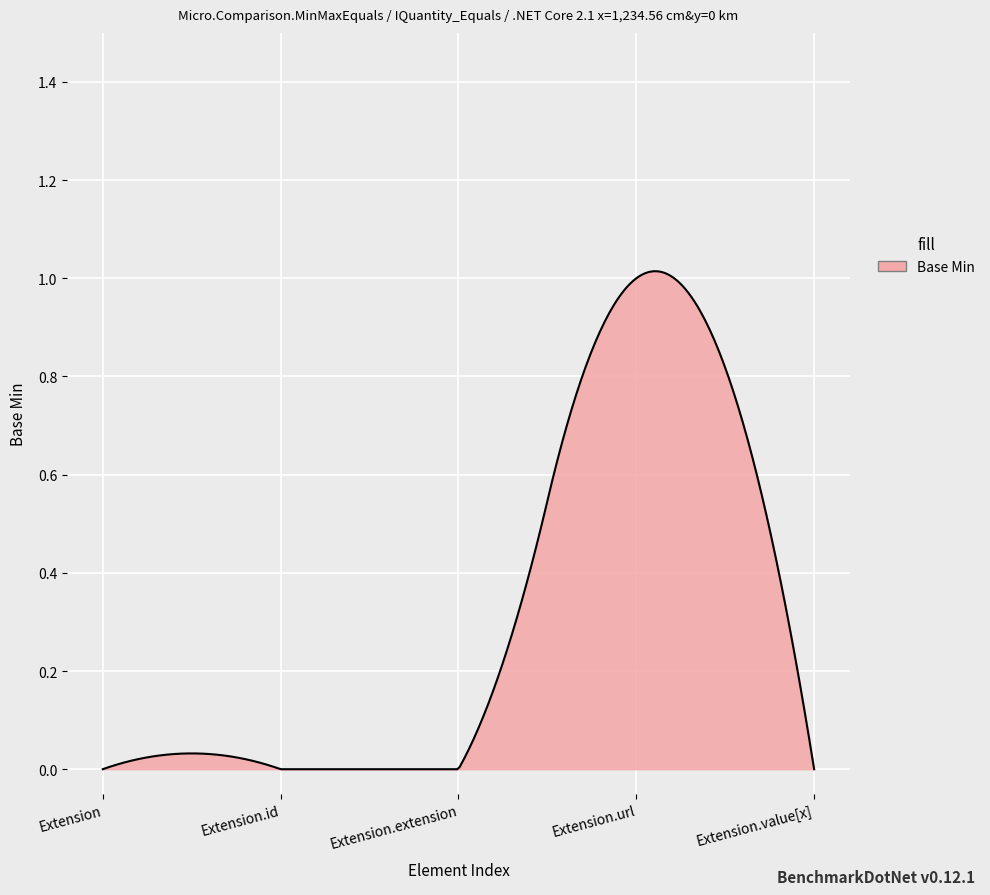

What is the difference between the maximum and minimum values?

1